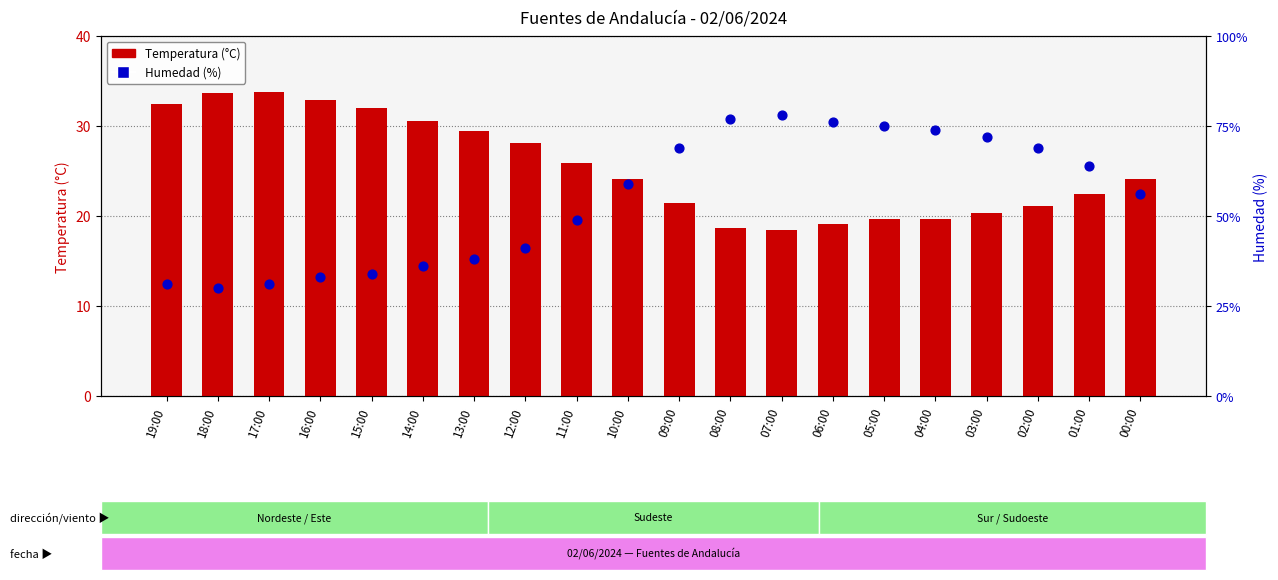

At which category is the sum across all series the highest?

07:00